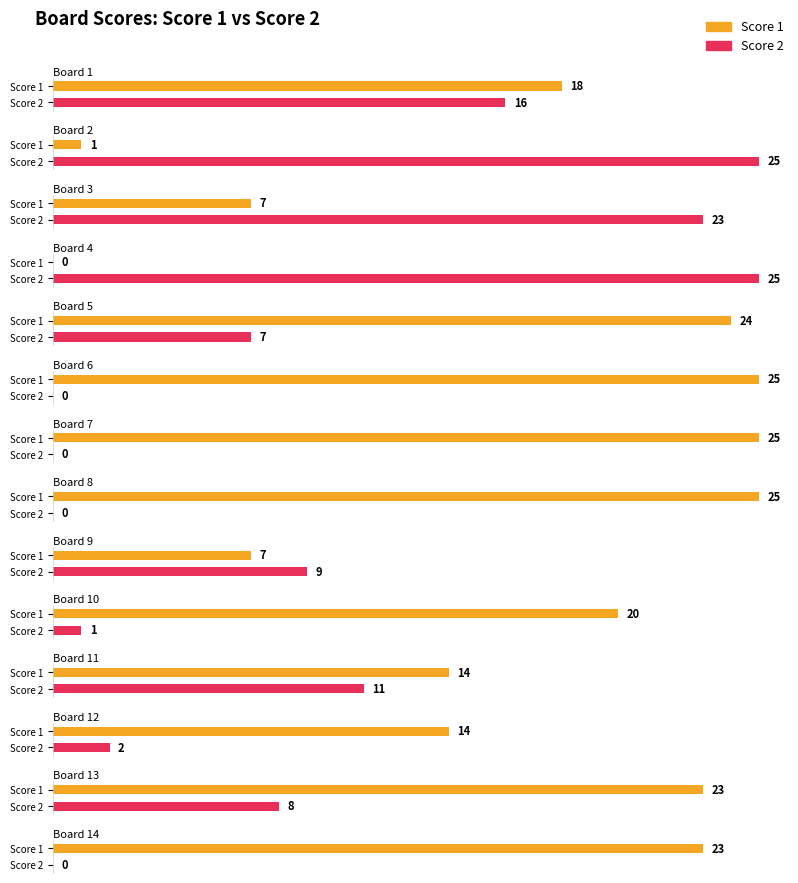

Reading right to left, extract all data points from this chart.

Score 1: 14=23	13=23	12=14	11=14	10=20	9=7	8=25	7=25	6=25	5=24	4=0	3=7	2=1	1=18
Score 2: 14=0	13=8	12=2	11=11	10=1	9=9	8=0	7=0	6=0	5=7	4=25	3=23	2=25	1=16